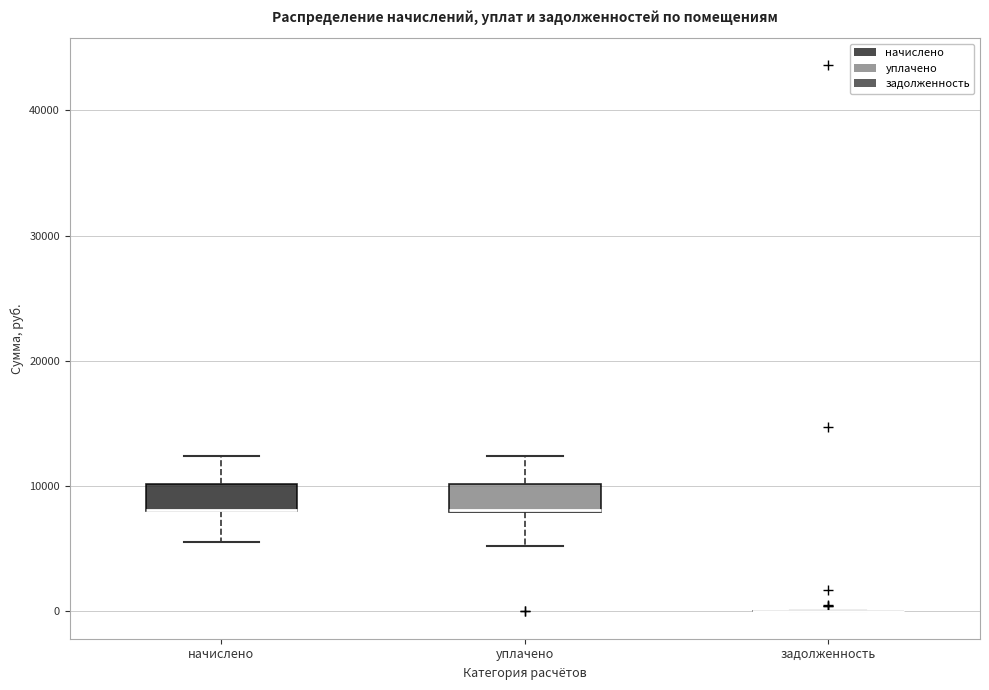

Reading left to right, transcribe this box plot: for each box, give where its median line is, the range the box spans, and where its two whiskers end, as read against the y-axis. The values are not printed on the chart, so give them approximately, as read against the axis.

начислено: median 8000 (drawn on the box's lower edge), box 8000 to 10000, whiskers 6000 to 12000
уплачено: median 8000 (drawn on the box's lower edge), box 8000 to 10000, whiskers 5000 to 12000
задолженность: box collapsed to a line at 0, whiskers 0 to 0